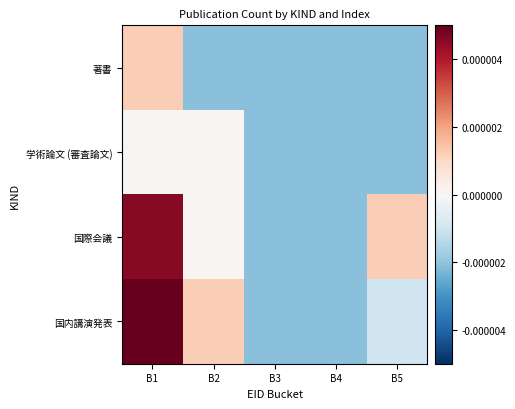

Which has a higher value, B3 or B1?

B1